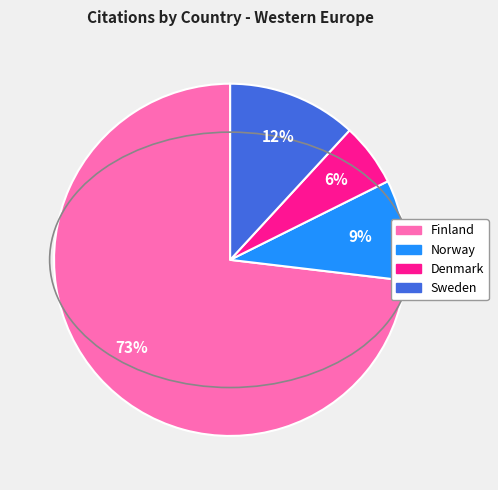

Which category accounts for the majority?

Finland